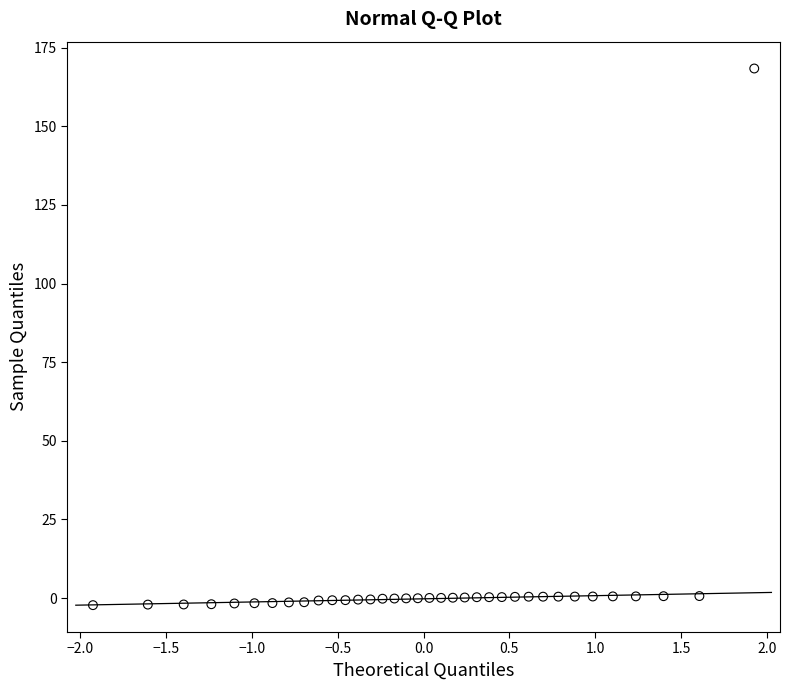

What is the range of Y values (max minus min)?

170.6